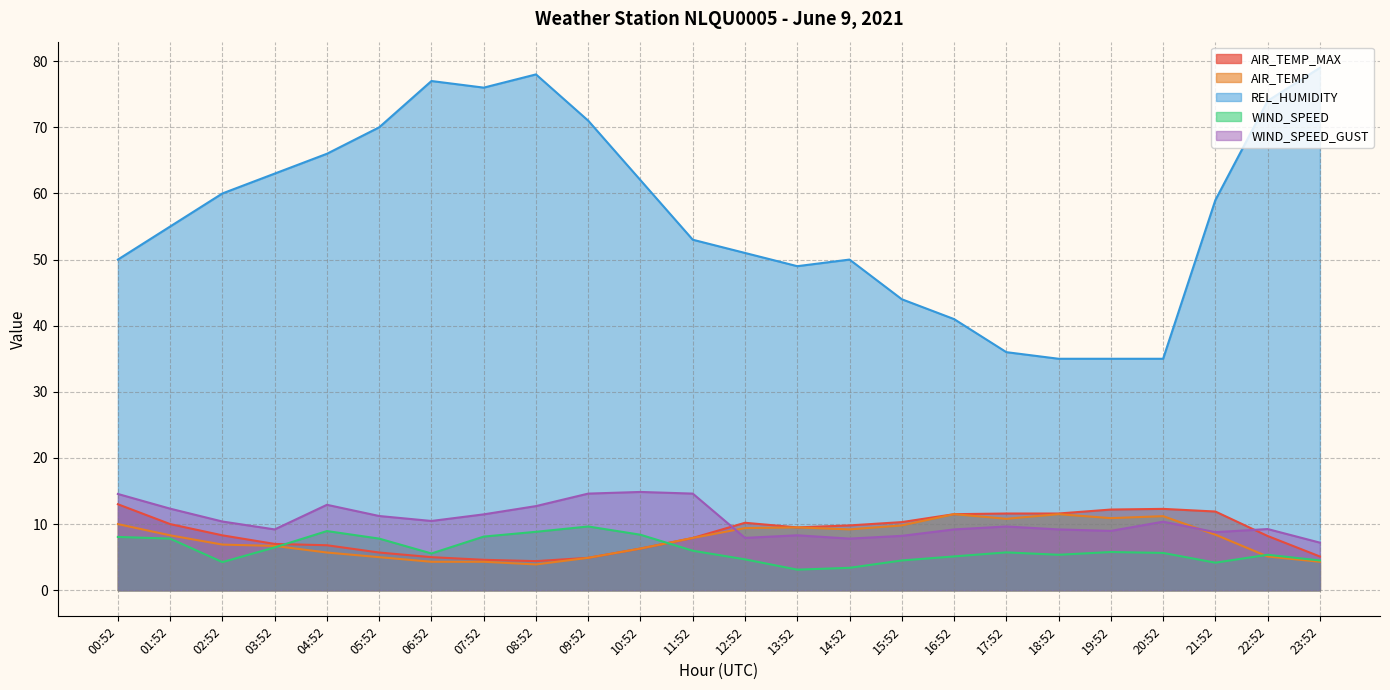

Which label corresponds to the smallest value in the chart?

13:52